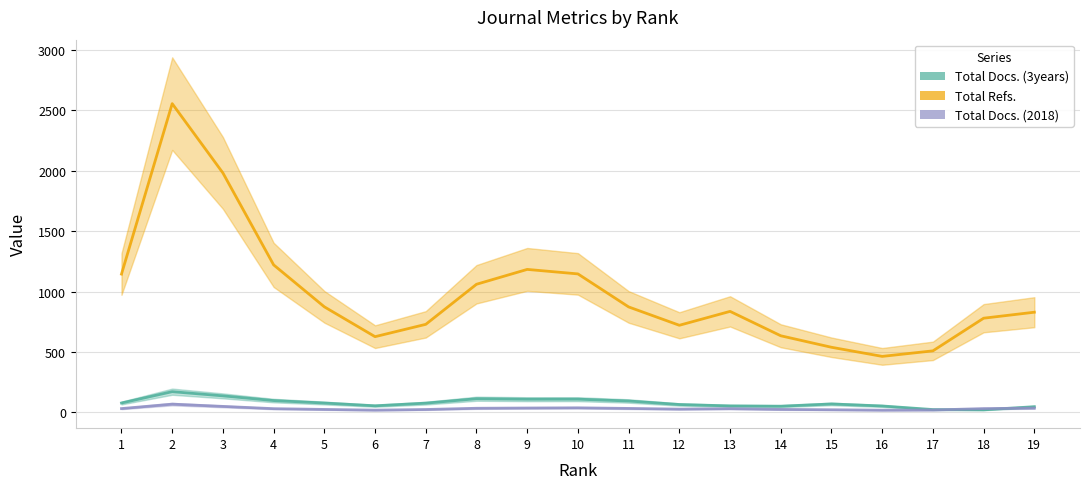

Is it true that Total Refs. equals 873.5 at 5?

True